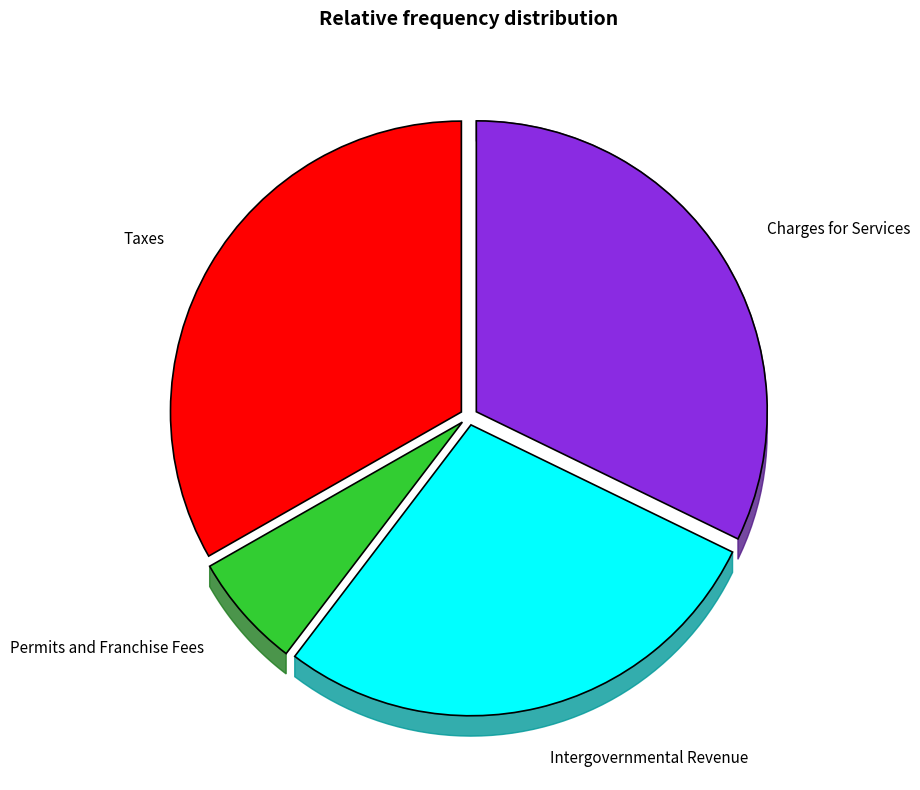

Which slice is the largest?

Taxes